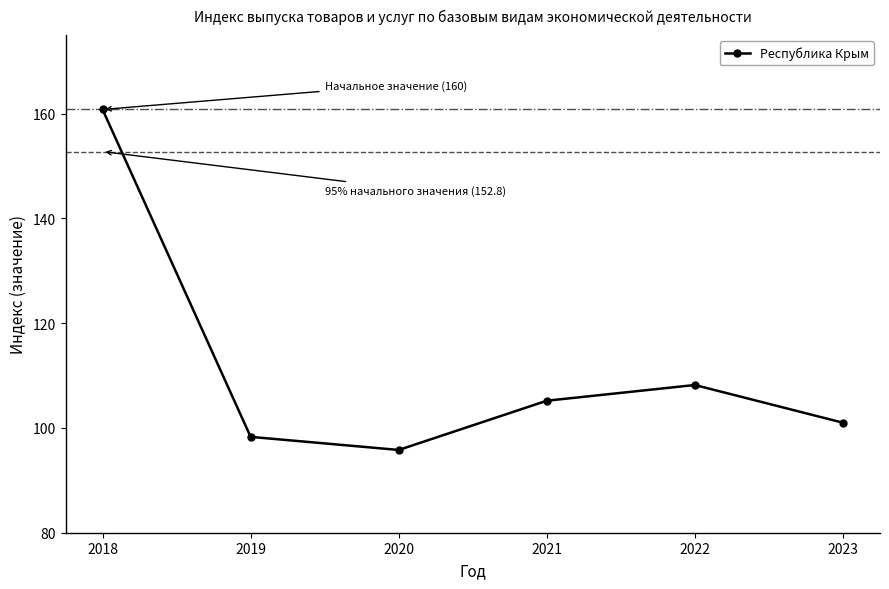

What is the value of the 2nd point from the left?

98.3